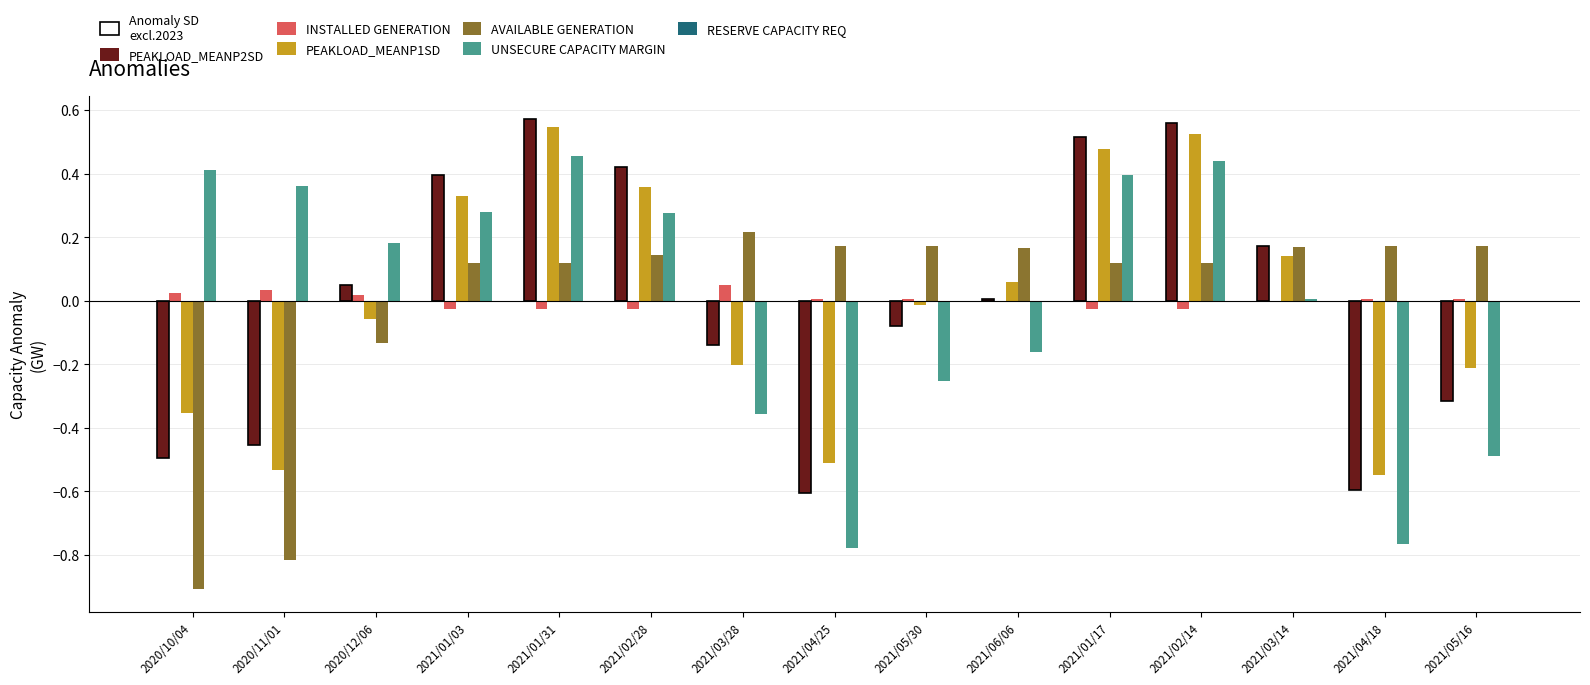

At how many categories does at least one series exceed 0?

15